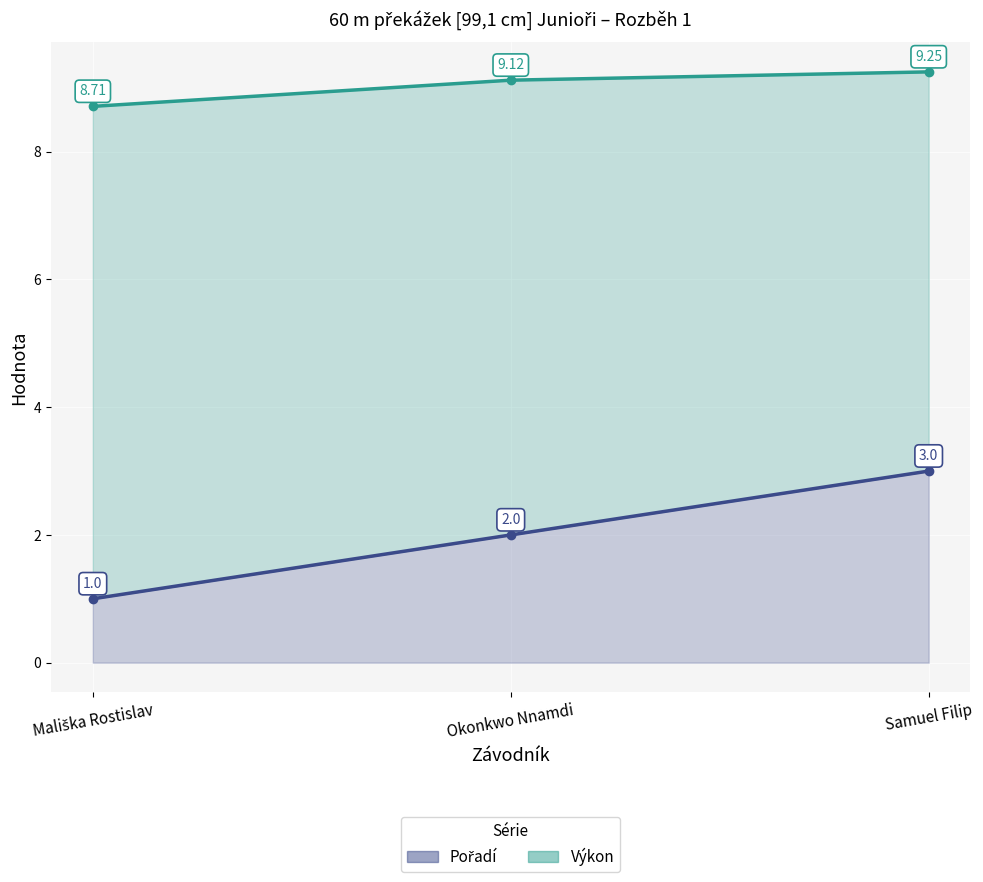

True or false: Výkon (line) has a value of 4.0 at Samuel Filip.

False